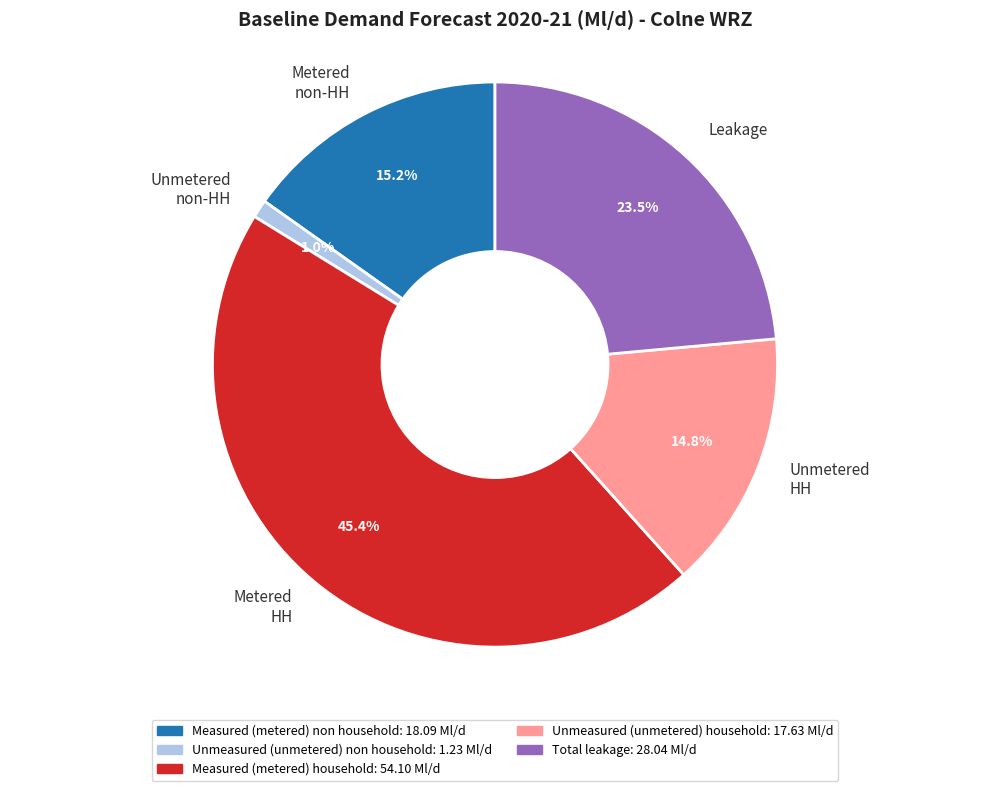

What percentage is the Measured (metered) household slice, to the nearest percent?

45%